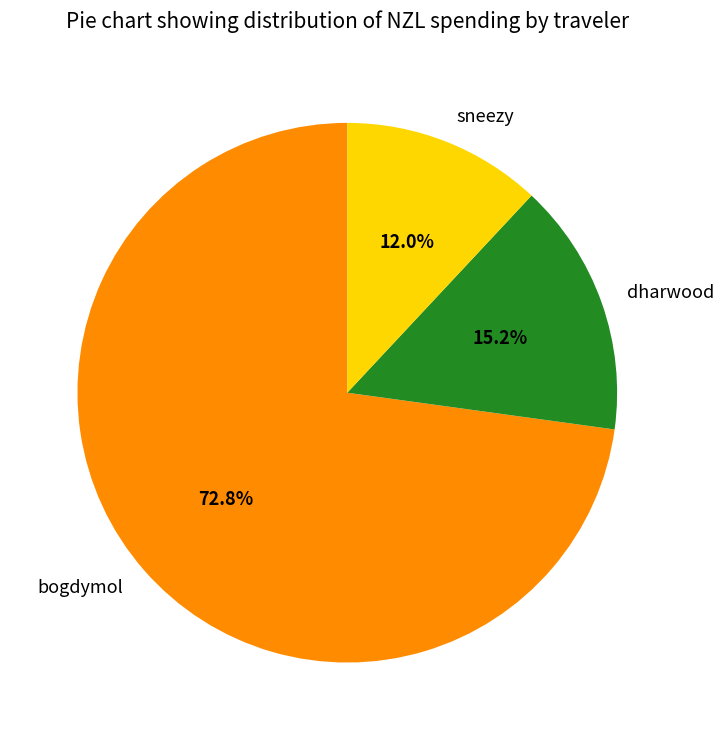

Does bogdymol account for over 50% of the chart?

Yes